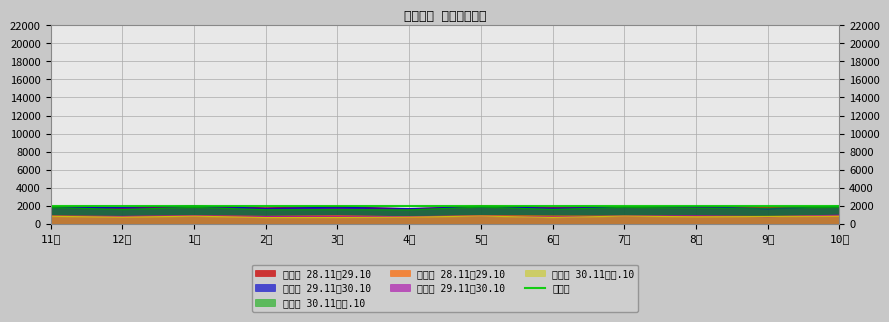

True or false: 県総数 29.11～30.10 and 広島市 30.11～元.10 cross at least once.

False